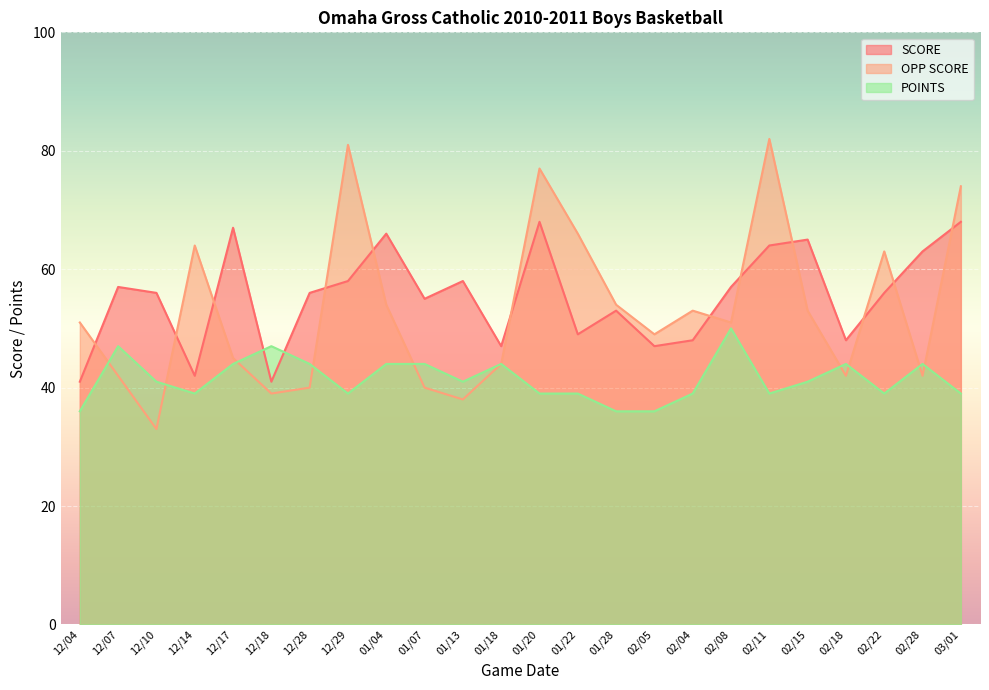

What is the average value of the OPP SCORE series?

53